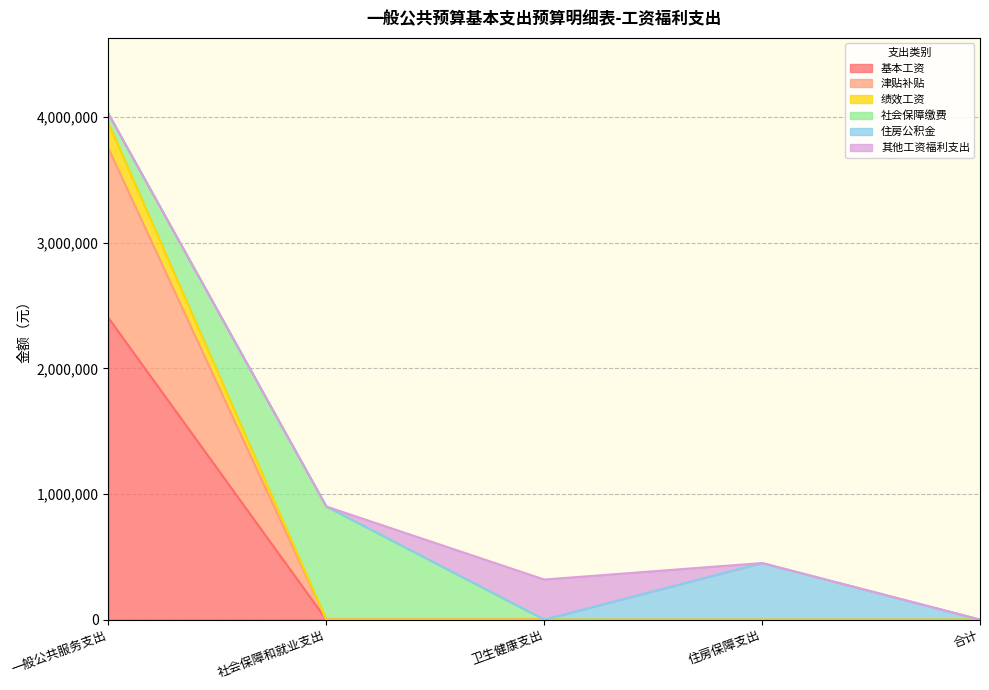

True or false: 绩效工资 and 基本工资 intersect in this chart.

False